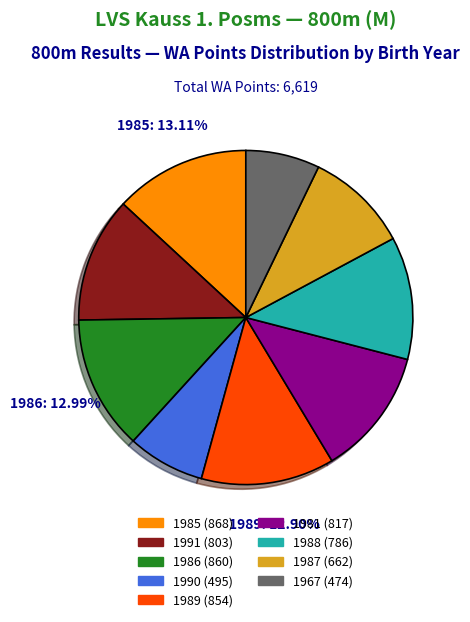

What percentage is the 1988 slice, to the nearest percent?

12%